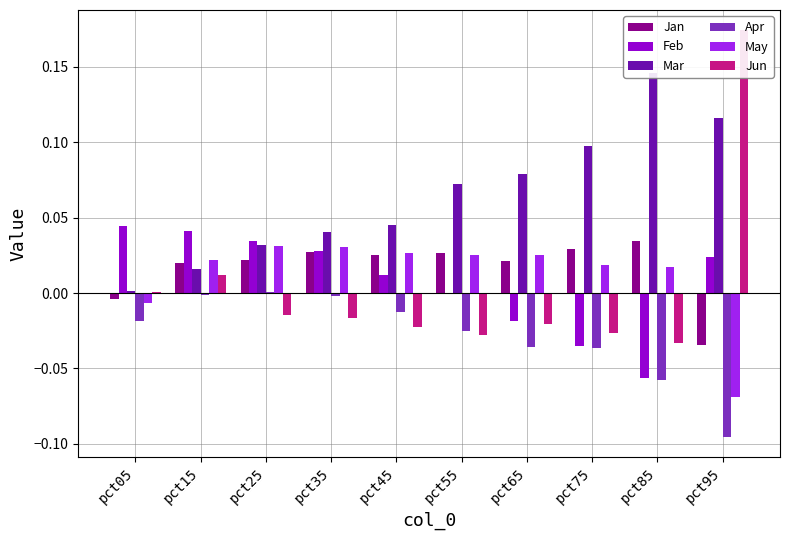

The Apr series shows -0.0 at pct35. True or false?

False